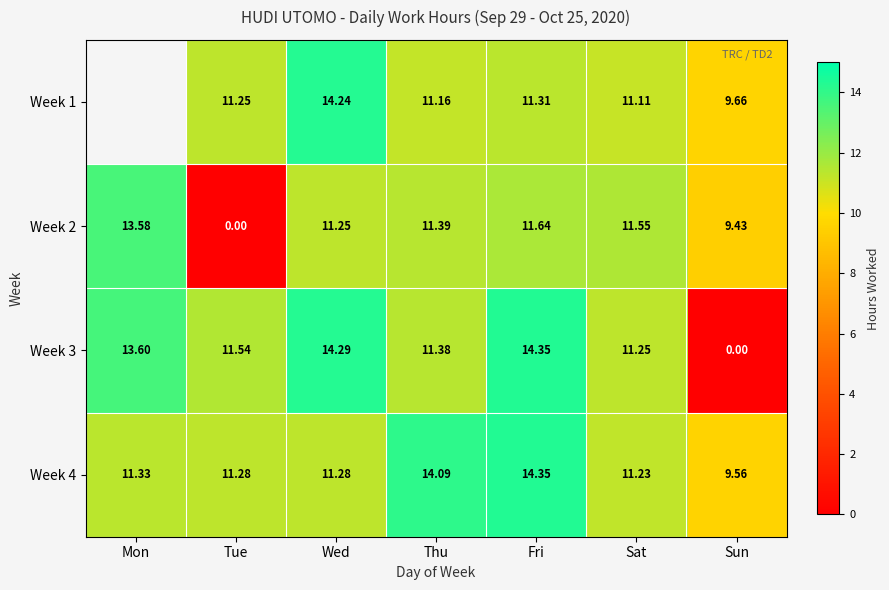

At which category does the chart reach its peak across all series?

Fri